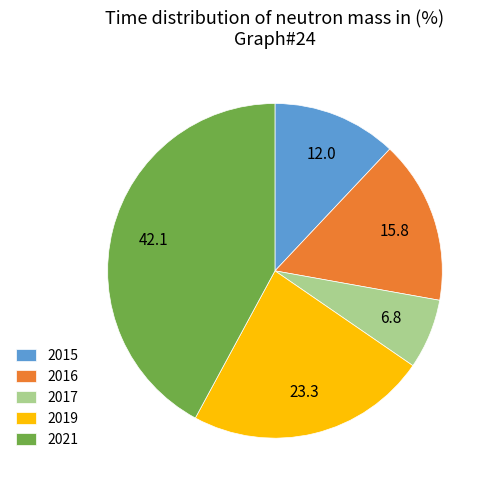

The 2016 slice represents 28% of the pie. True or false?

False